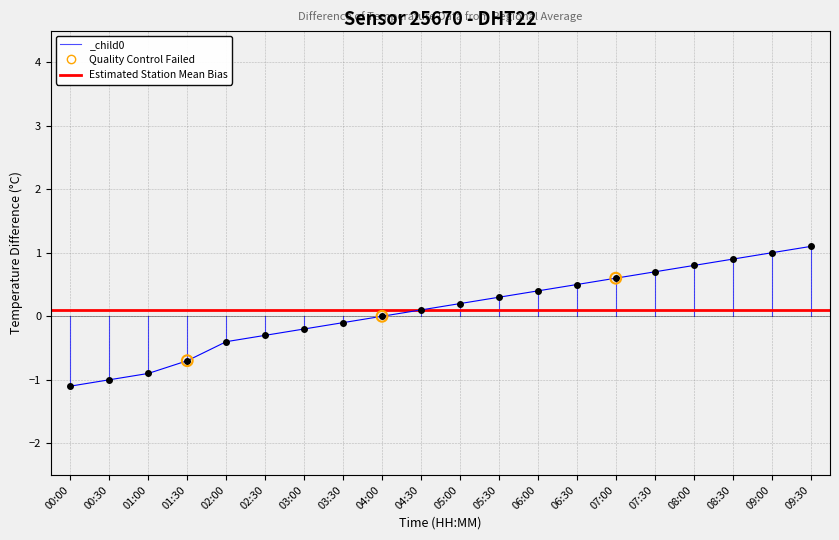

What is the change in value from 02:30 to 03:00?

+0.1